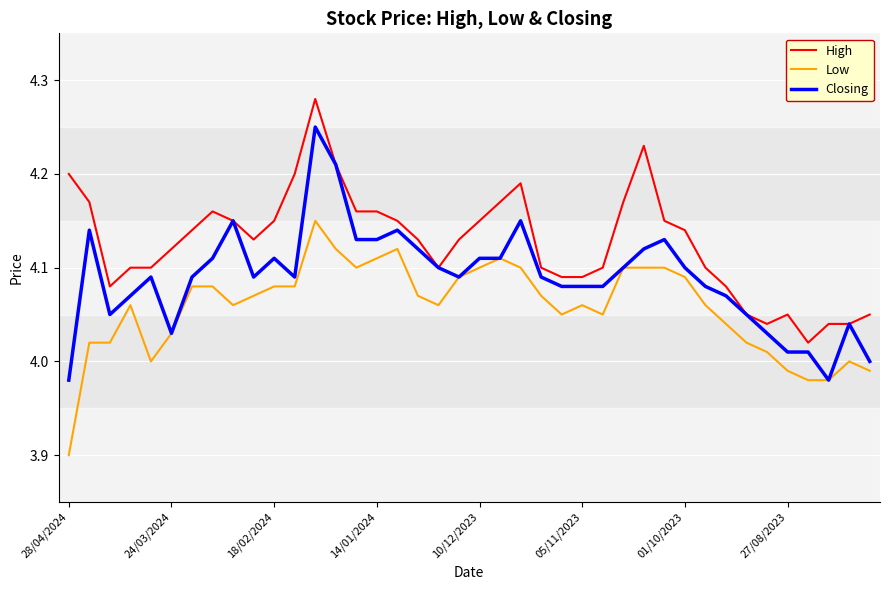

Which series has the largest total across all categories?

High